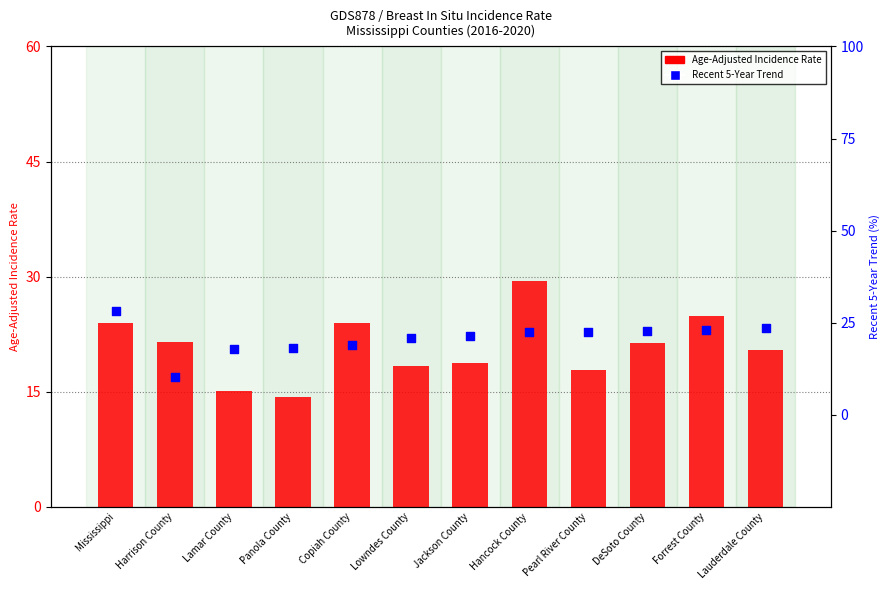

At which category is the sum across all series the highest?

Mississippi